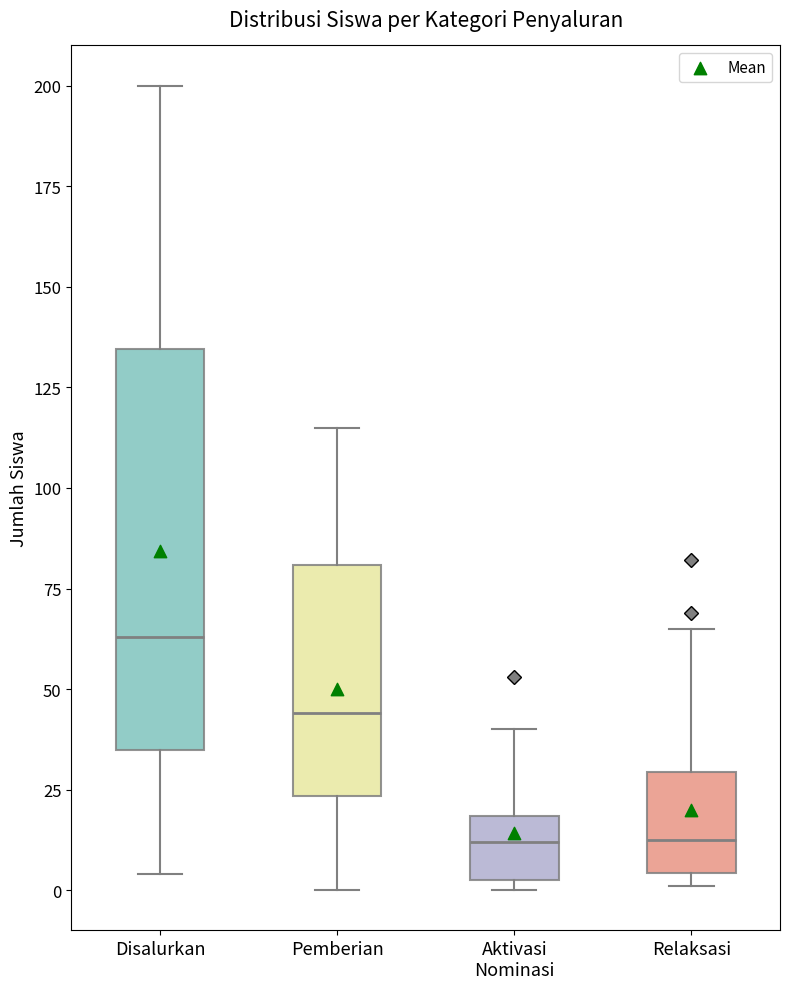

Where is the upper edge of the box for Pemberian on the y-axis? The values are not printed on the chart, so give them approximately, as read against the axis.

80